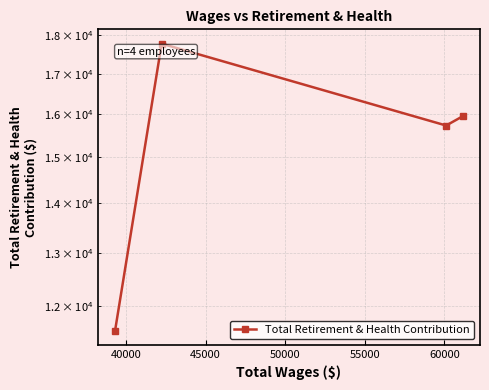

How many data points are above 15948?

1